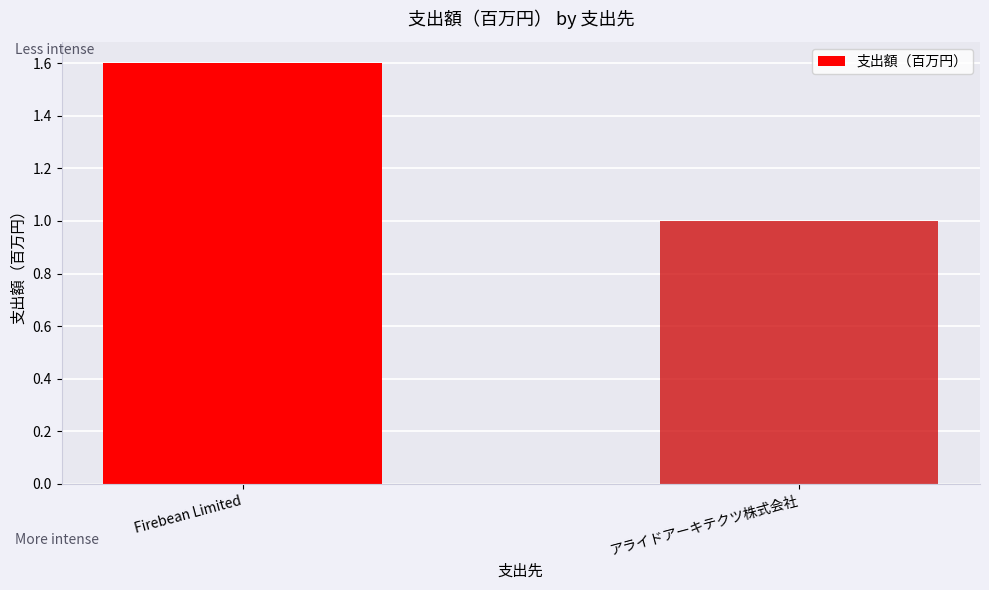

What is the smallest value displayed?

1.0